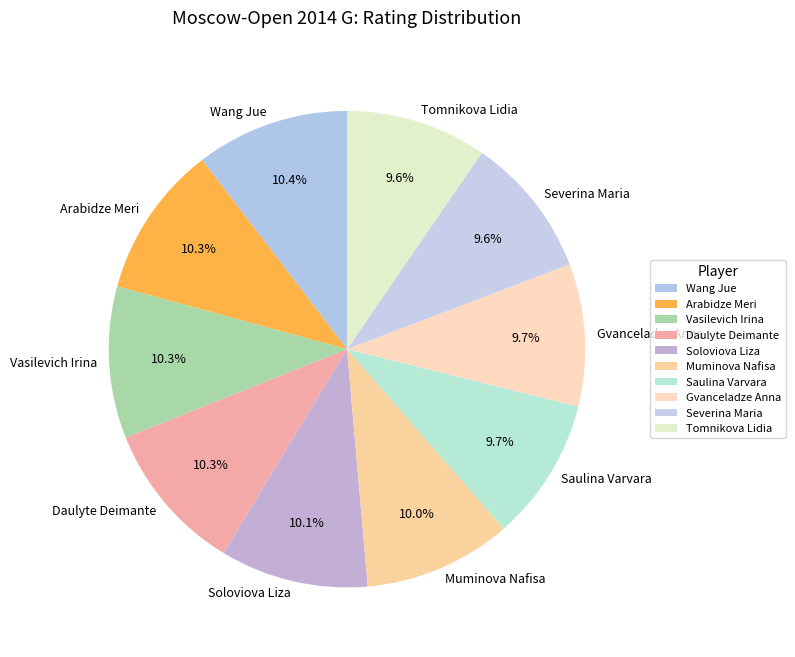

To the nearest percent, what is the difference between the largest and smallest slice percentages?

1%